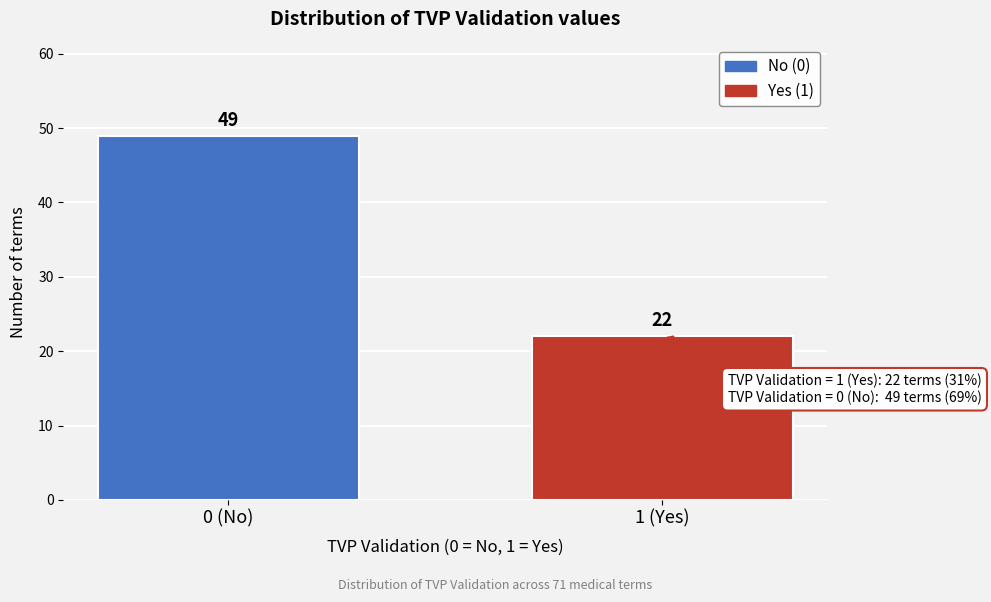

Reading left to right, what are all the values shown in this chart?

0 (No)=49	1 (Yes)=22